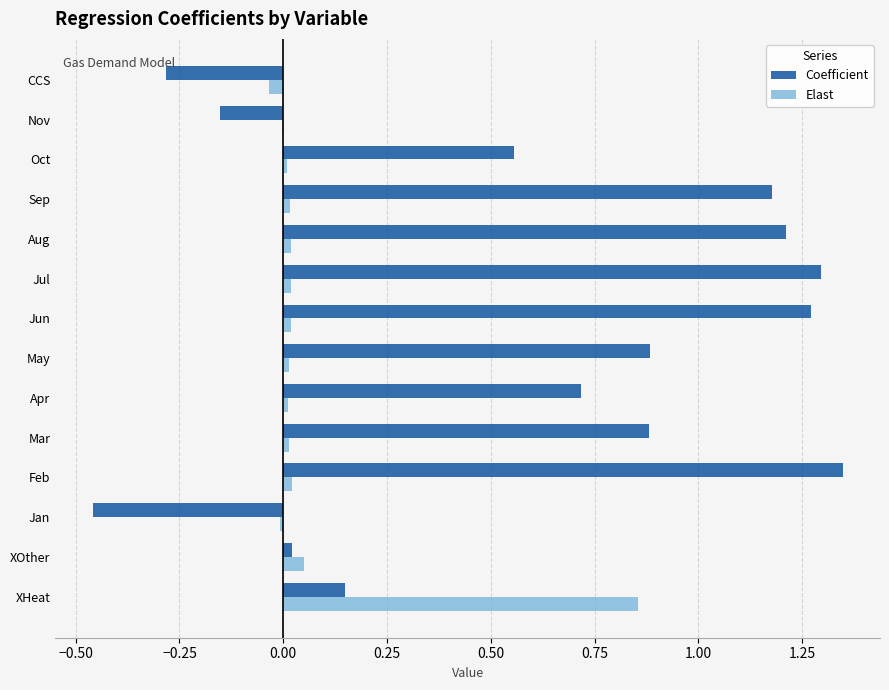

What is the sum of all Coefficient values?

8.6